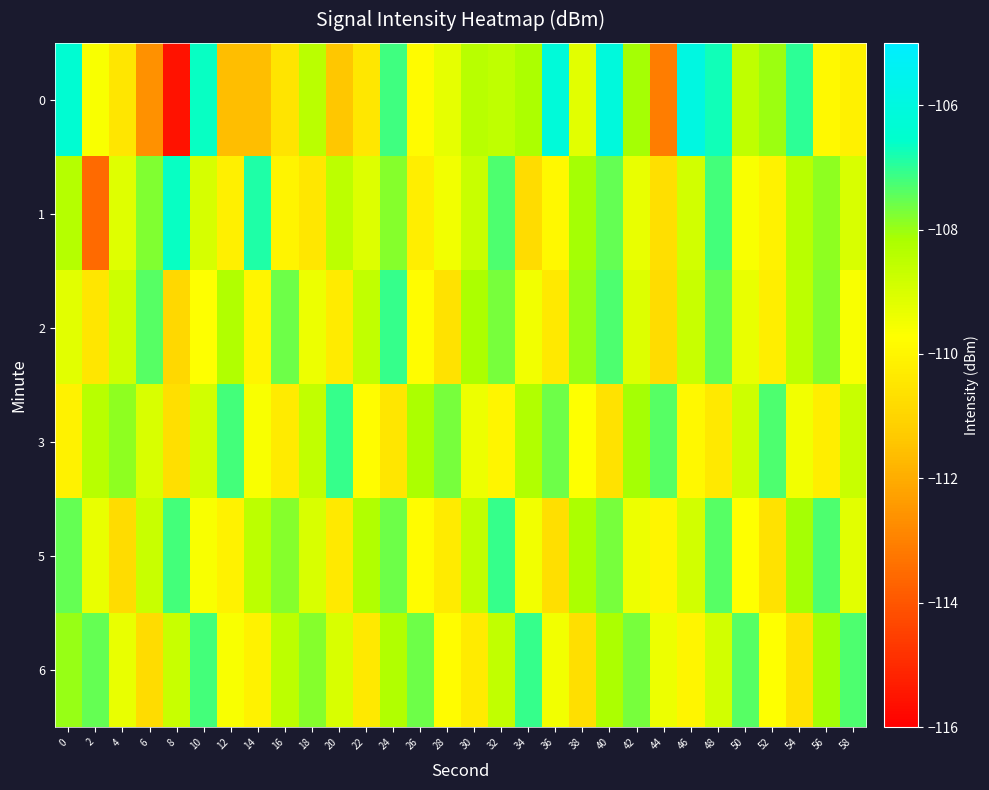

Reading left to right, transcribe all the data shown in this chart.

0: 0=-106.4	2=-109.6	4=-110.5	6=-112.6	8=-115.6	10=-106.7	12=-111.6	14=-111.6	16=-110.5	18=-108.5	20=-111.4	22=-110.4	24=-107.2	26=-109.9	28=-109.3	30=-108.4	32=-108.6	34=-108.2	36=-106.2	38=-109.2	40=-106.1	42=-108.1	44=-113.1	46=-105.9	48=-106.7	50=-108.5	52=-108.0	54=-107.0	56=-109.9	58=-110.1
1: 0=-108.4	2=-113.5	4=-109.2	6=-107.8	8=-106.7	10=-109.0	12=-110.2	14=-106.9	16=-110.0	18=-110.5	20=-108.5	22=-109.1	24=-107.8	26=-110.2	28=-109.5	30=-108.7	32=-107.3	34=-110.8	36=-109.9	38=-108.1	40=-107.5	42=-109.3	44=-110.7	46=-108.9	48=-107.2	50=-109.6	52=-110.1	54=-108.4	56=-107.9	58=-109.0
2: 0=-109.2	2=-110.5	4=-108.8	6=-107.4	8=-110.9	10=-109.7	12=-108.3	14=-110.0	16=-107.6	18=-109.4	20=-110.3	22=-108.6	24=-107.1	26=-109.8	28=-110.6	30=-108.2	32=-107.7	34=-109.5	36=-110.4	38=-108.0	40=-107.3	42=-109.1	44=-110.8	46=-108.7	48=-107.5	50=-109.3	52=-110.2	54=-108.5	56=-107.8	58=-109.6
3: 0=-110.1	2=-108.4	4=-107.9	6=-109.0	8=-110.7	10=-108.9	12=-107.2	14=-109.6	16=-110.3	18=-108.6	20=-107.1	22=-109.8	24=-110.5	26=-108.2	28=-107.7	30=-109.4	32=-110.0	34=-108.3	36=-107.6	38=-109.7	40=-110.6	42=-108.1	44=-107.4	46=-109.9	48=-110.4	50=-108.8	52=-107.3	54=-109.5	56=-110.2	58=-108.7
5: 0=-107.5	2=-109.3	4=-110.8	6=-108.7	8=-107.2	10=-109.6	12=-110.1	14=-108.5	16=-107.8	18=-109.0	20=-110.4	22=-108.3	24=-107.6	26=-109.8	28=-110.3	30=-108.6	32=-107.1	34=-109.5	36=-110.7	38=-108.2	40=-107.7	42=-109.4	44=-110.0	46=-108.9	48=-107.4	50=-109.7	52=-110.6	54=-108.1	56=-107.3	58=-109.2
6: 0=-108.0	2=-107.5	4=-109.3	6=-110.8	8=-108.7	10=-107.2	12=-109.6	14=-110.1	16=-108.5	18=-107.8	20=-109.0	22=-110.4	24=-108.3	26=-107.6	28=-109.8	30=-110.3	32=-108.6	34=-107.1	36=-109.5	38=-110.7	40=-108.2	42=-107.7	44=-109.4	46=-110.0	48=-108.9	50=-107.4	52=-109.7	54=-110.6	56=-108.1	58=-107.3